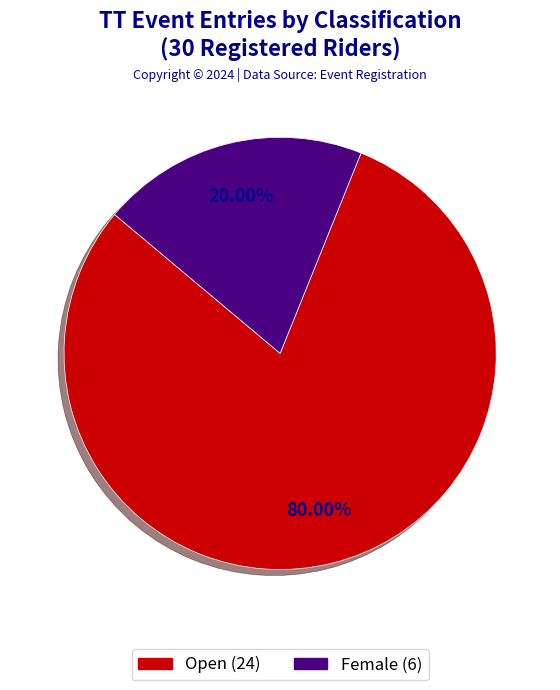

What is the smallest slice in the pie chart?

Female